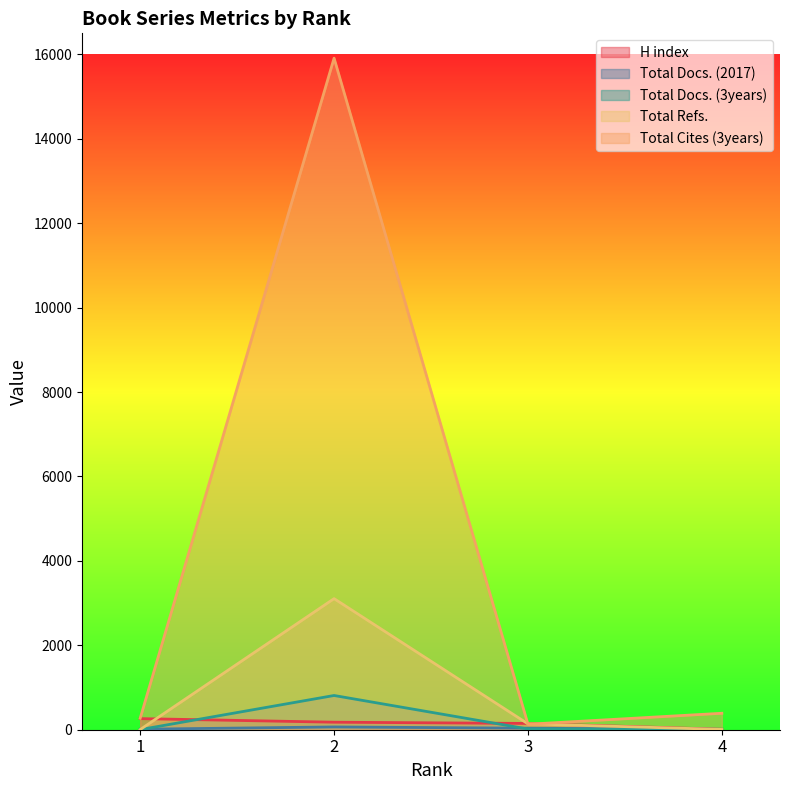

Between 1 and 2, which is larger?

1